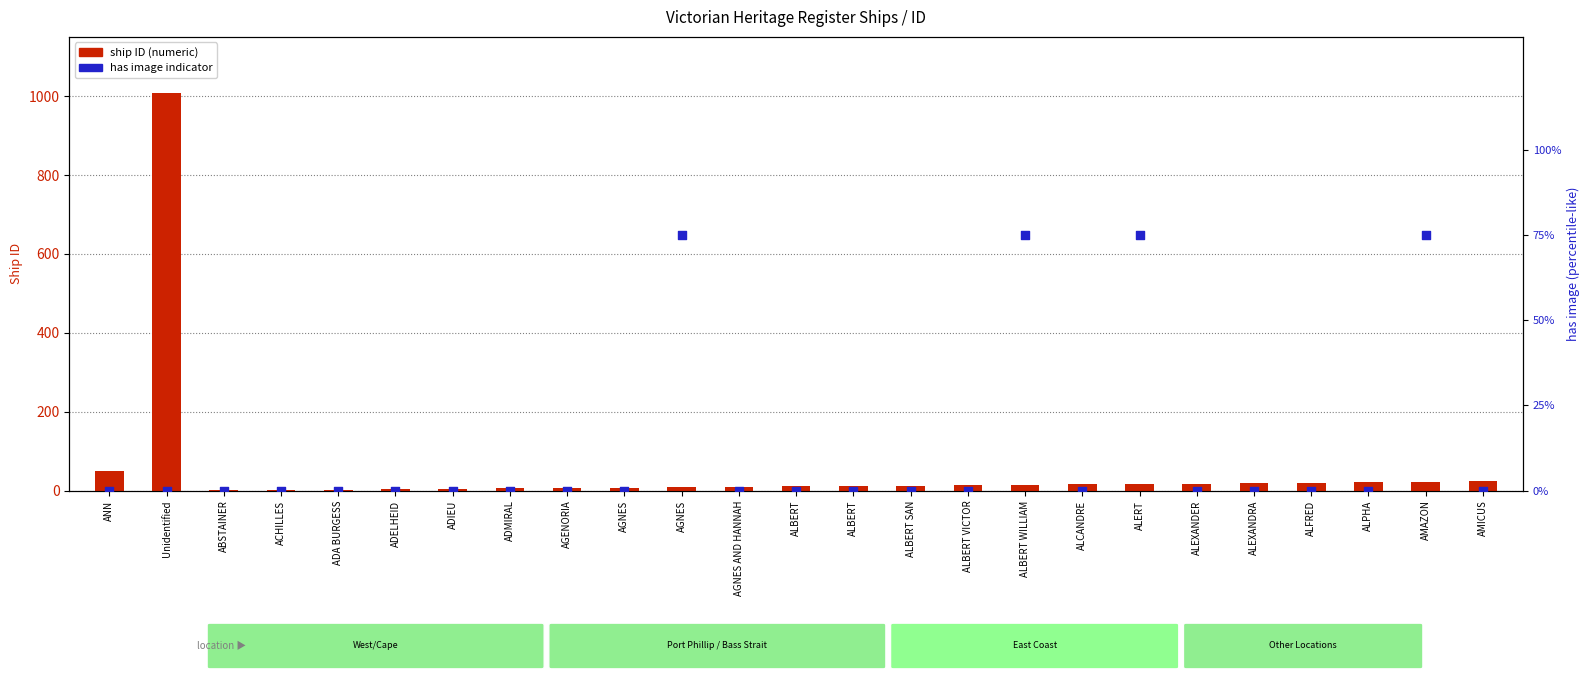

Which series has the largest total across all categories?

ship ID (numeric)